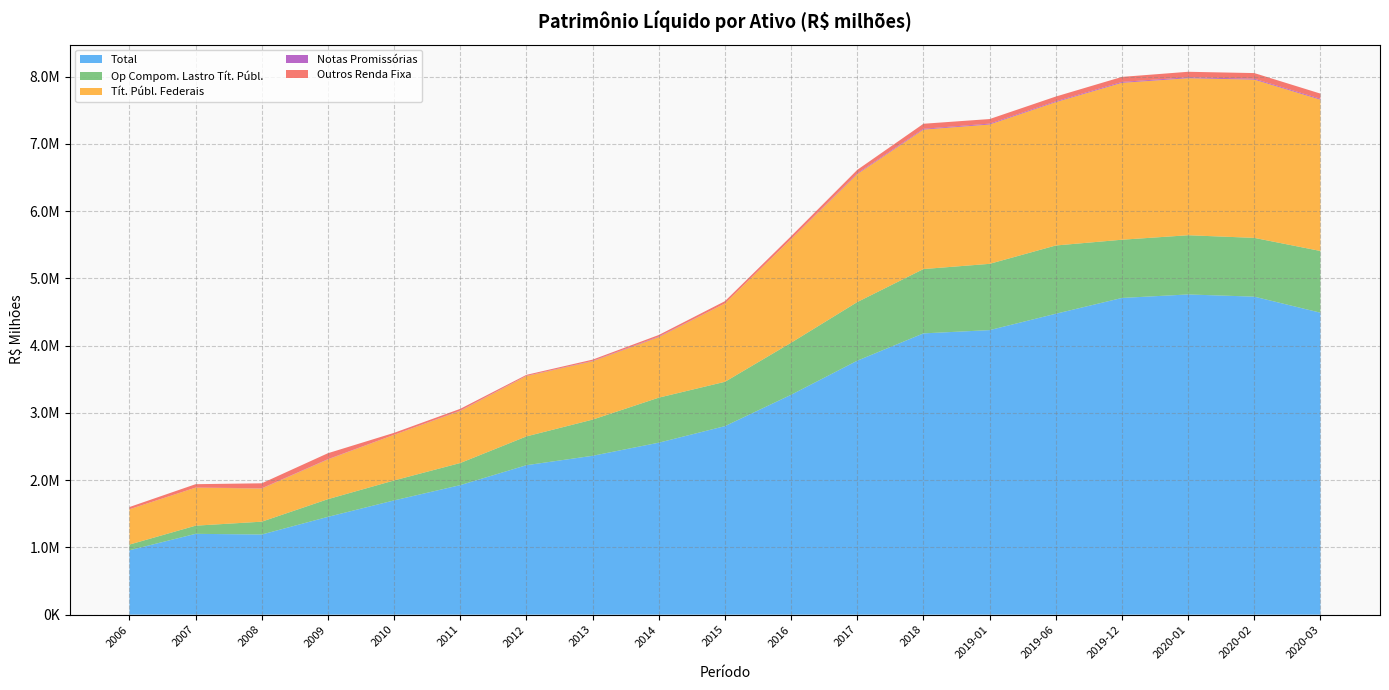

Reading left to right, list all the values displayed in this chart.

Total: 2006=957528.4	2007=1201667.2	2008=1191623.6	2009=1454248.8	2010=1698916.5	2011=1925813.0	2012=2222322.8	2013=2362061.1	2014=2556947.5	2015=2802985.0	2016=3269230.6	2017=3776069.4	2018=4181878.8	2019-01=4230379.5	2019-06=4473815.5	2019-12=4708694.2	2020-01=4760711.3	2020-02=4727961.8	2020-03=4489247.6
Op Compom. Lastro Tít. Públ.: 2006=84351.5	2007=121396.7	2008=190918.2	2009=262899.3	2010=296547.9	2011=328972.5	2012=428014.1	2013=537854.1	2014=669493.9	2015=659009.0	2016=773482.9	2017=871414.0	2018=956390.5	2019-01=985418.8	2019-06=1014741.8	2019-12=865665.2	2020-01=880303.3	2020-02=873824.3	2020-03=917660.7
Tít. Públ. Federais: 2006=524936.9	2007=565235.2	2008=494034.2	2009=591345.4	2010=678049.7	2011=776166.2	2012=897440.9	2013=868339.8	2014=901117.1	2015=1164831.9	2016=1540511.4	2017=1902771.4	2018=2073454.0	2019-01=2071548.3	2019-06=2131464.0	2019-12=2332588.5	2020-01=2334896.6	2020-02=2352944.5	2020-03=2249047.1
Notas Promissórias: 2006=882.1	2007=791.1	2008=3243.6	2009=4046.6	2010=941.0	2011=4862.8	2012=3478.3	2013=5718.4	2014=8449.9	2015=801.0	2016=2173.2	2017=12046.4	2018=11743.0	2019-01=13064.8	2019-06=12106.4	2019-12=13386.8	2020-01=13397.6	2020-02=13524.6	2020-03=13673.2
Outros Renda Fixa: 2006=32399.3	2007=50692.0	2008=73092.6	2009=87963.4	2010=28910.9	2011=24620.6	2012=14188.3	2013=17738.9	2014=22085.5	2015=33415.5	2016=41688.0	2017=50821.1	2018=74949.0	2019-01=67927.3	2019-06=70710.4	2019-12=74729.1	2020-01=81856.6	2020-02=83583.4	2020-03=76957.4